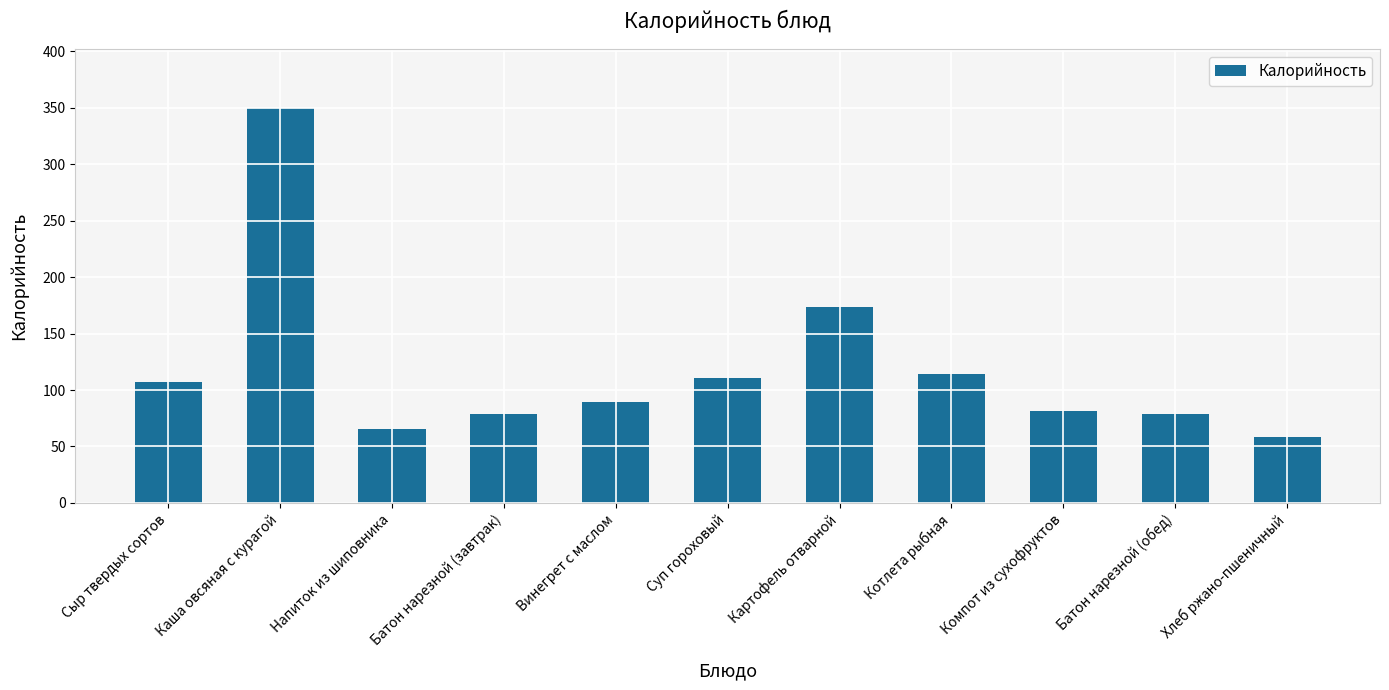

Reading left to right, list all the values displayed in this chart.

107.5	349.6	65.4	78.5	89.5	110.9	173.7	114.3	81.0	78.5	58.7